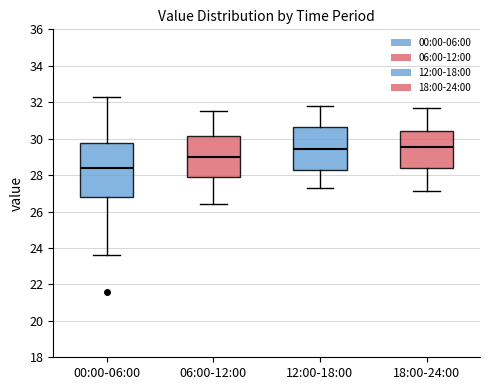

Reading left to right, transcribe this box plot: for each box, give where its median line is, the range the box spans, and where its two whiskers end, as read against the y-axis. The values are not printed on the chart, so give them approximately, as read against the axis.

00:00-06:00: median 28.4, box 26.8 to 29.8, whiskers 23.6 to 32.4
06:00-12:00: median 29.0, box 27.8 to 30.2, whiskers 26.4 to 31.6
12:00-18:00: median 29.4, box 28.2 to 30.6, whiskers 27.4 to 31.8
18:00-24:00: median 29.6, box 28.4 to 30.4, whiskers 27.2 to 31.8